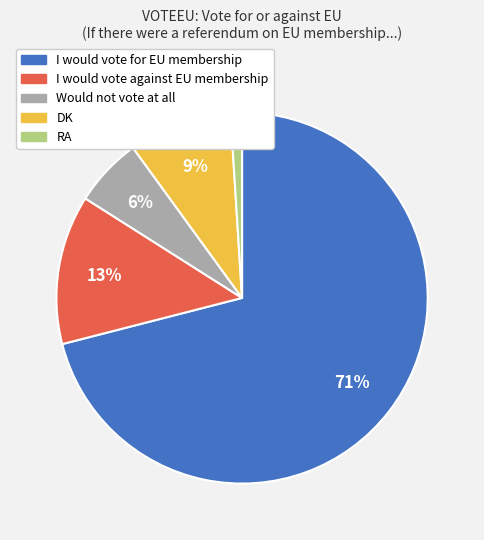

How many segments does this pie chart have?

5